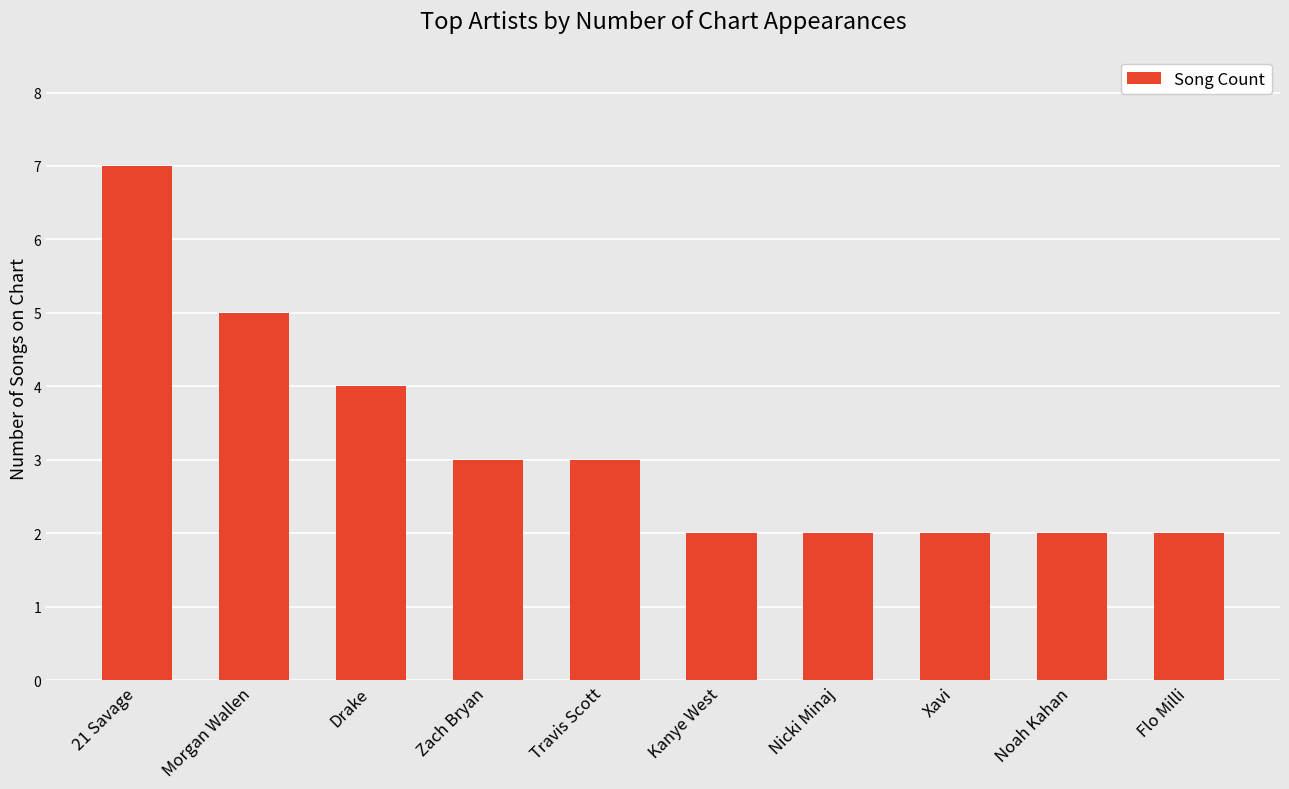

Does the chart contain any negative values?

No